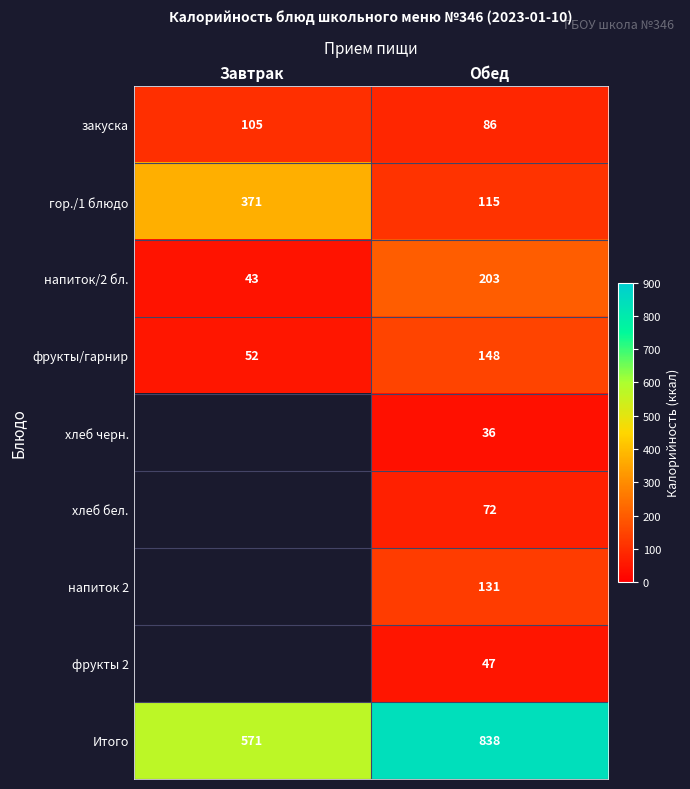

Is the value of фрукты/гарнир at Обед greater than the value of напиток/2 бл. at Завтрак?

Yes